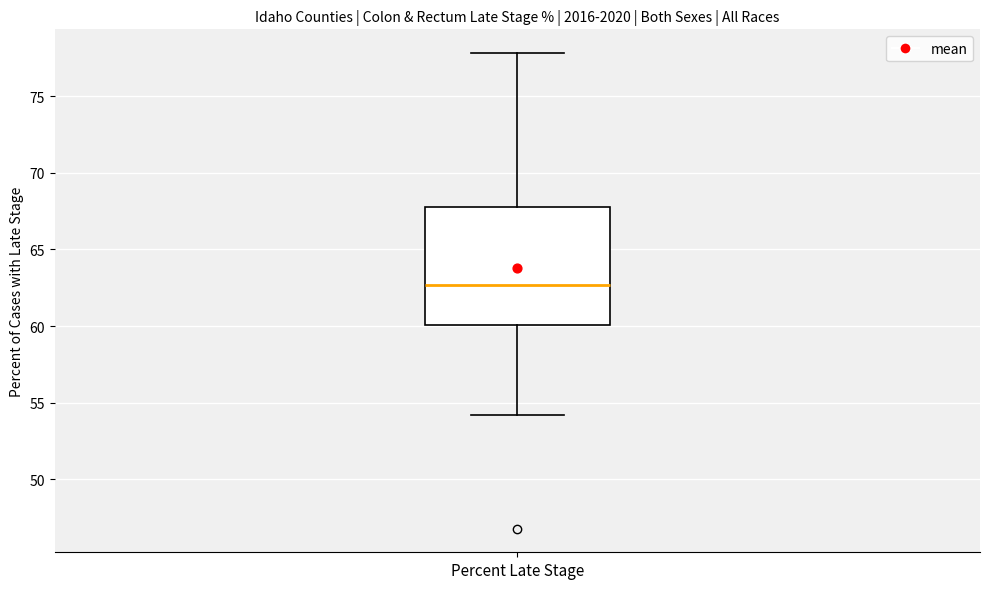

Transcribe this box plot: give where the median line is, the range the box spans, and where the two whiskers end, as read against the y-axis. The values are not printed on the chart, so give them approximately, as read against the axis.

median 62.5, box 60.0 to 68.0, whiskers 54.0 to 78.0